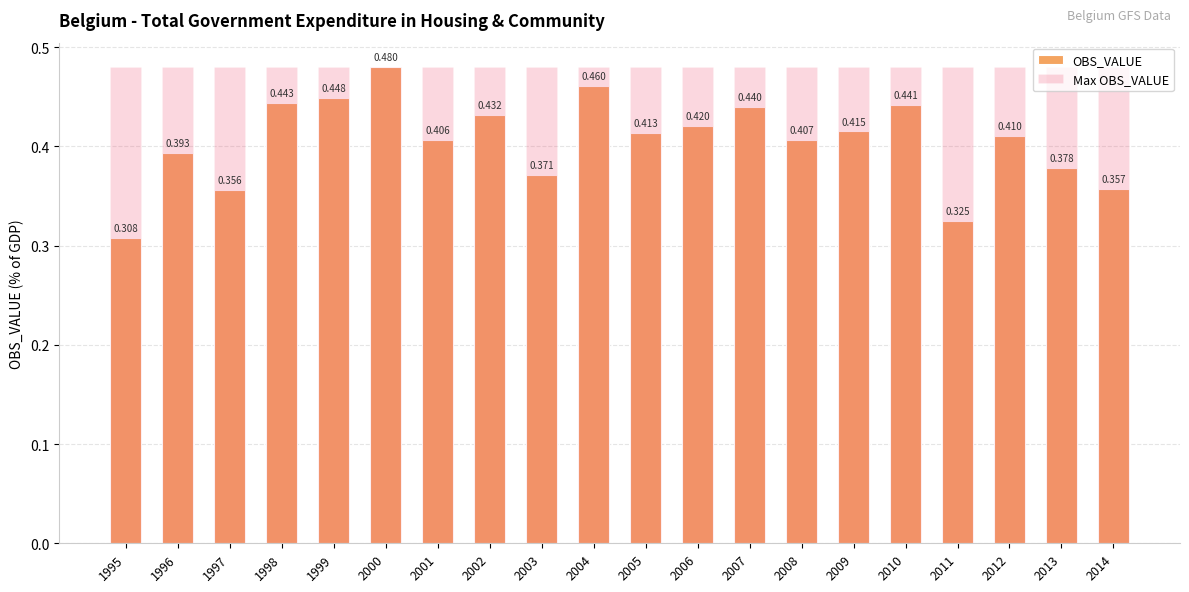

What are all the series names shown in the legend?

OBS_VALUE, Max OBS_VALUE